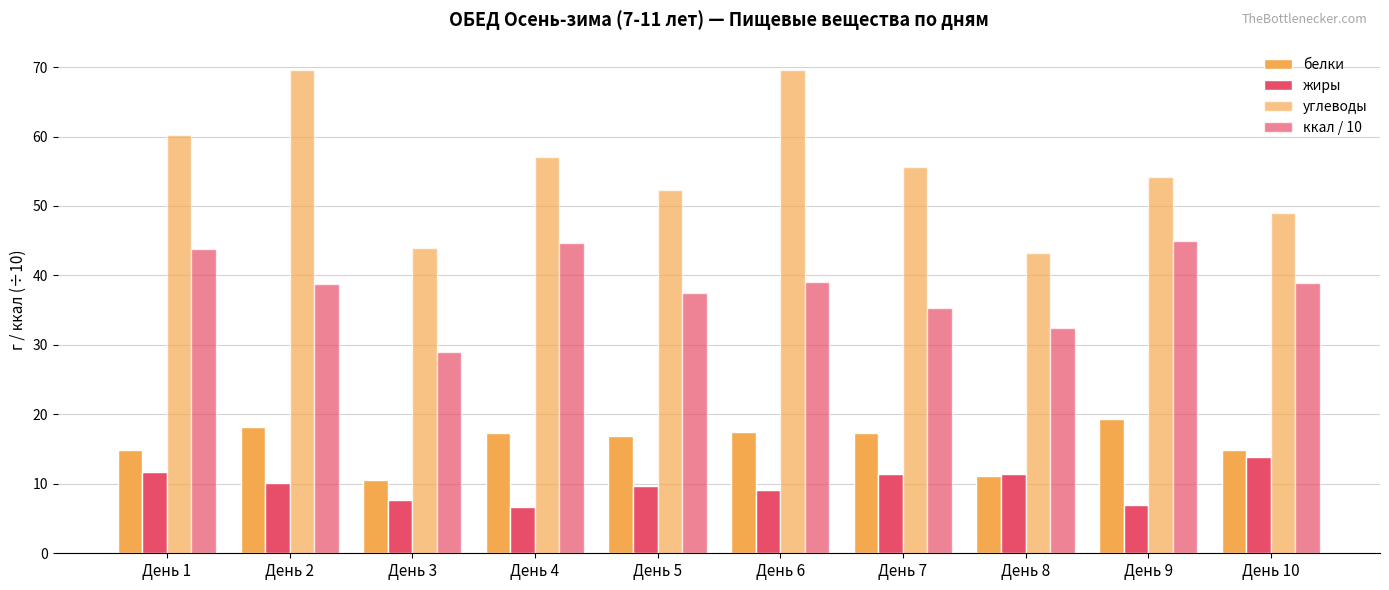

What is the average value of the углеводы series?

55.5